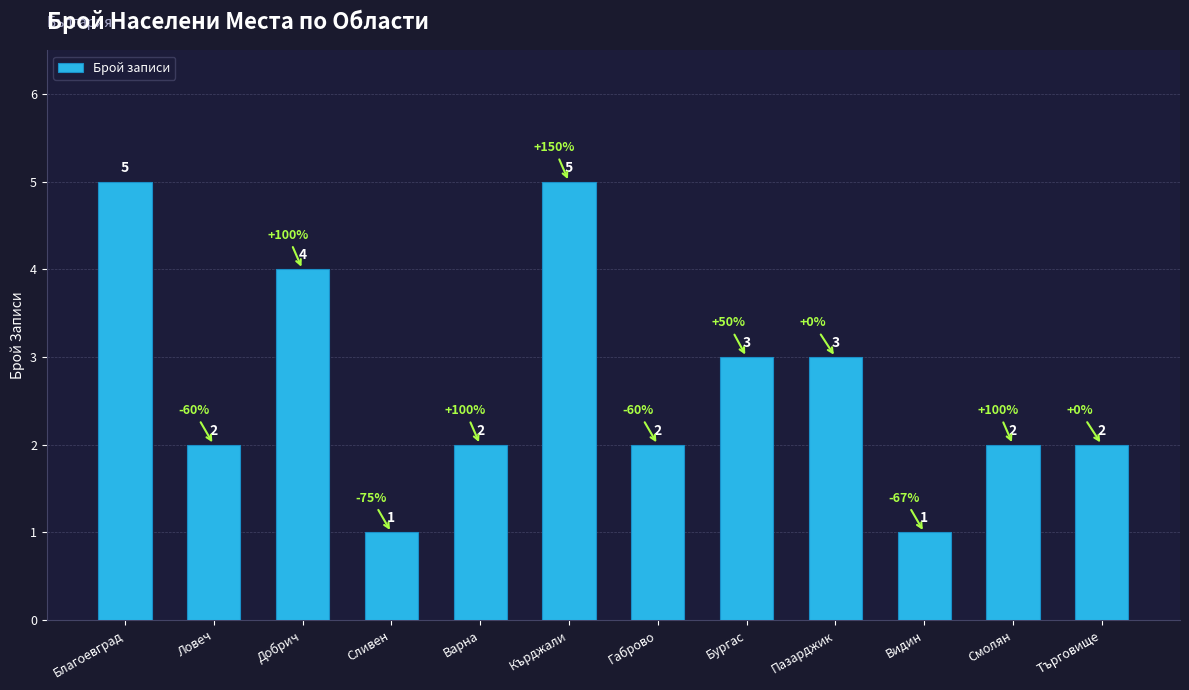

How many values are between 2 and 4?

8